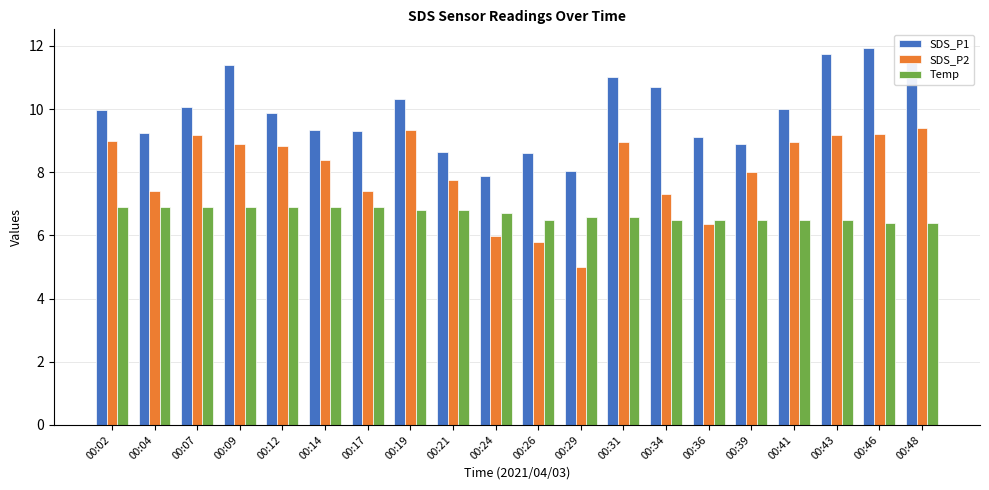

What is the average value of the SDS_P2 series?

8.0